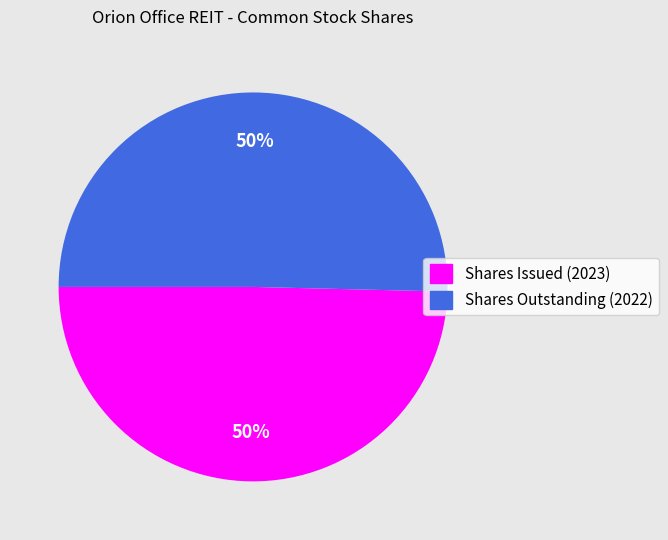

Is the sum of Shares Issued (2023) and Shares Outstanding (2022) greater than half?

Yes